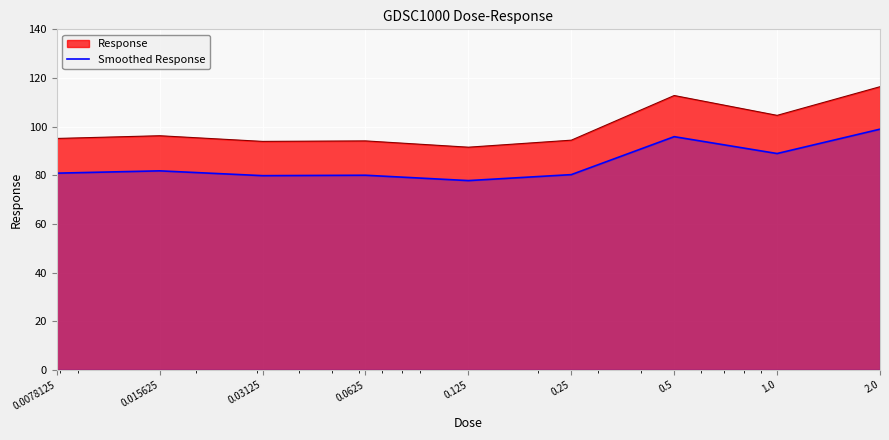

List the labels in order of value, smallest first.

0.125, 0.03125, 0.0625, 0.25, 0.0078125, 0.015625, 1.0, 0.5, 2.0